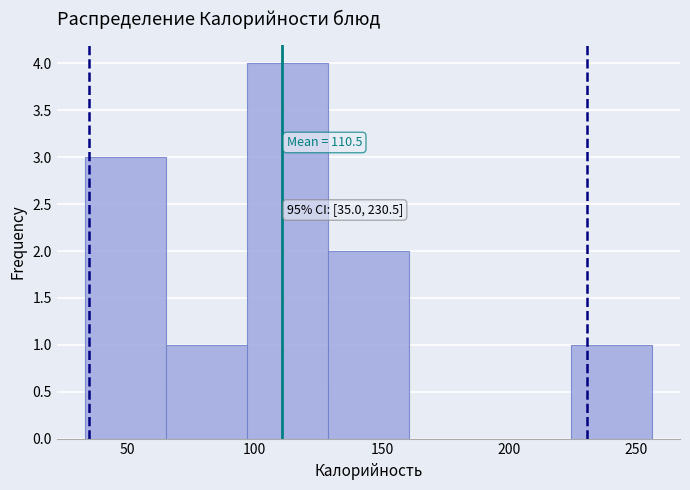

Which range on the x-axis has the tallest bar?

95 to 130